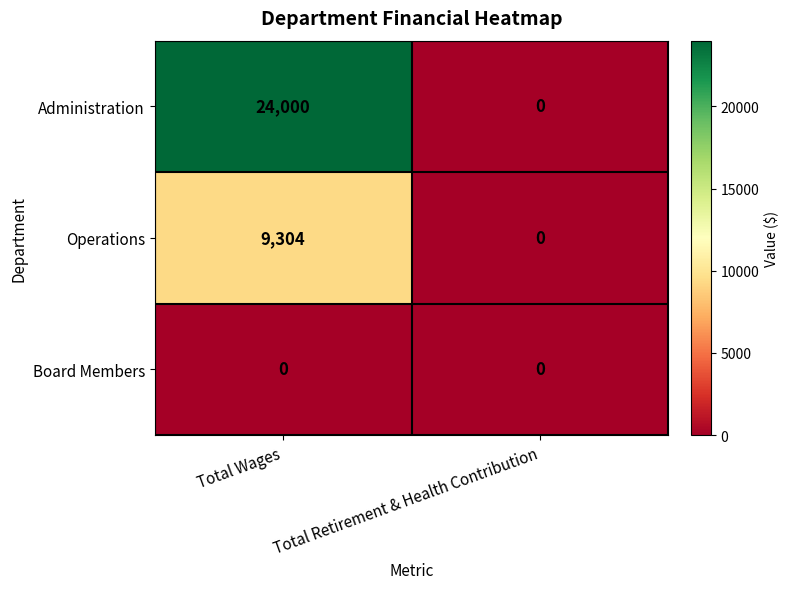

True or false: Operations has a value of 0 at Total Retirement & Health Contribution.

True